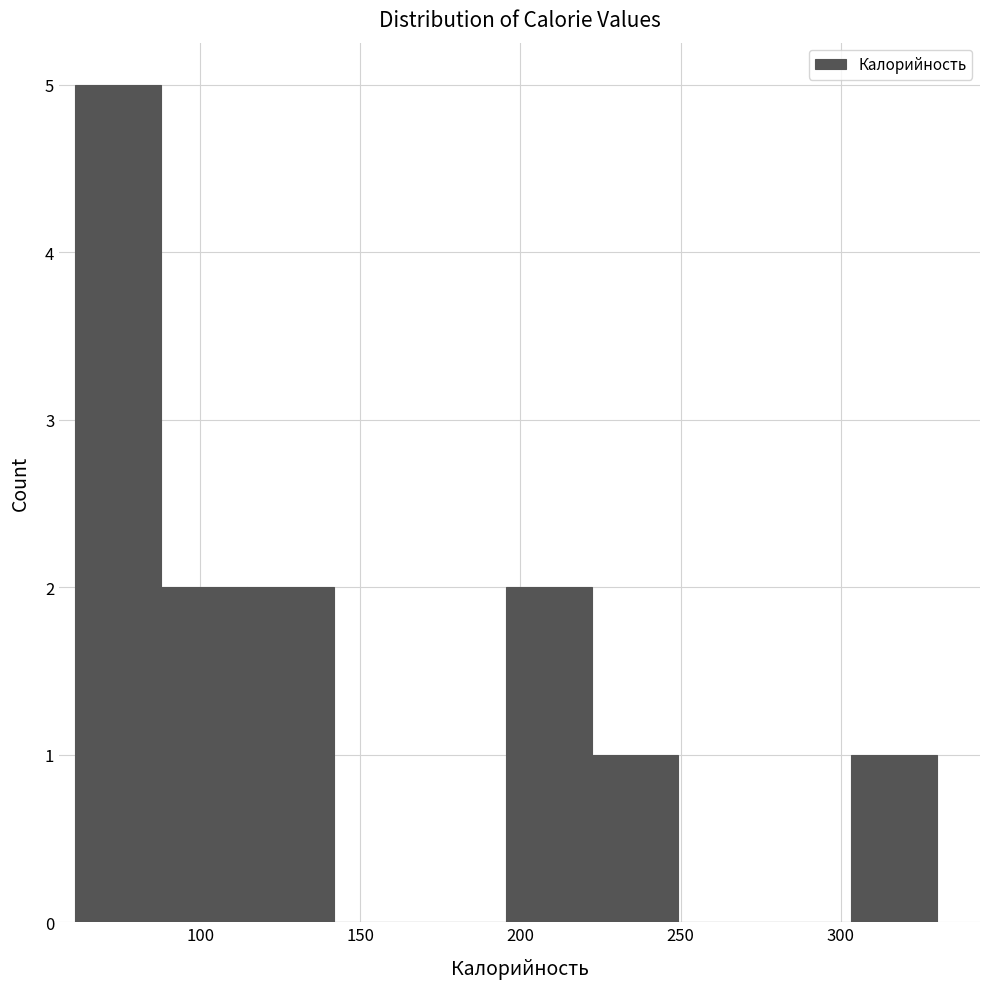

Which range on the x-axis has the tallest bar?

60 to 90